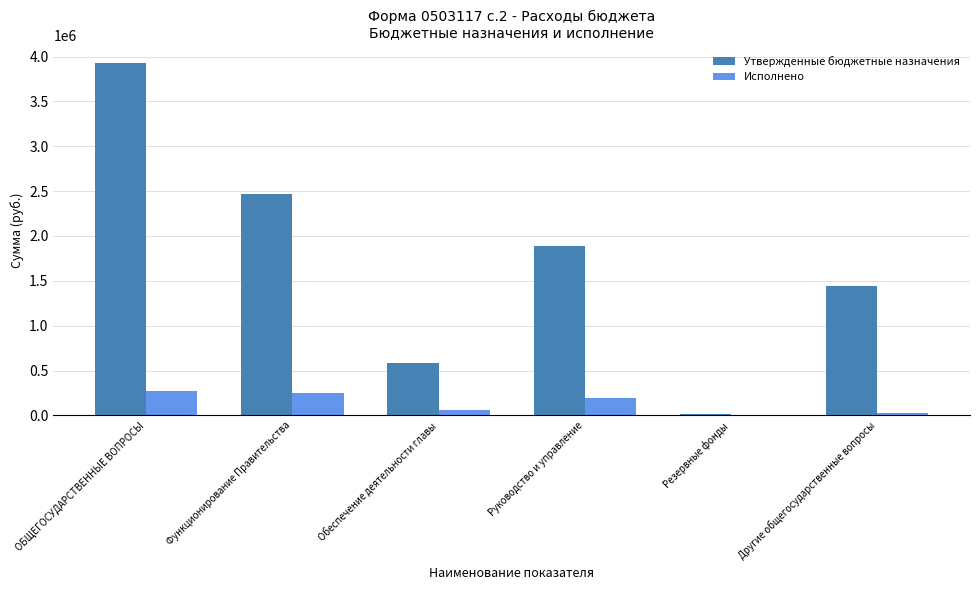

At which label does Утвержденные бюджетные назначения first exceed 1883450?

ОБЩЕГОСУДАРСТВЕННЫЕ ВОПРОСЫ